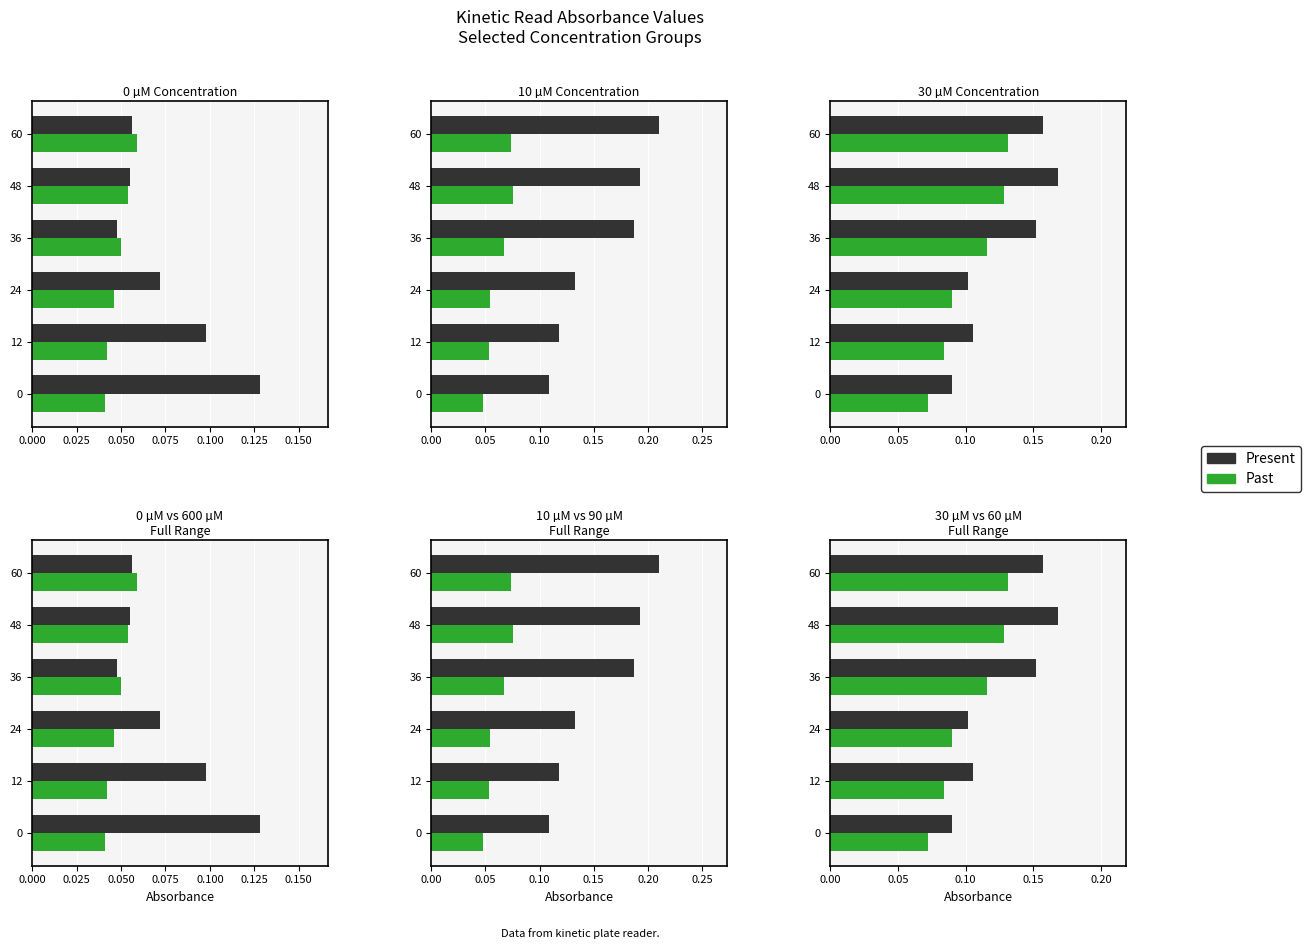

What is the difference between the second highest and minimum values in the Past series?

0.1